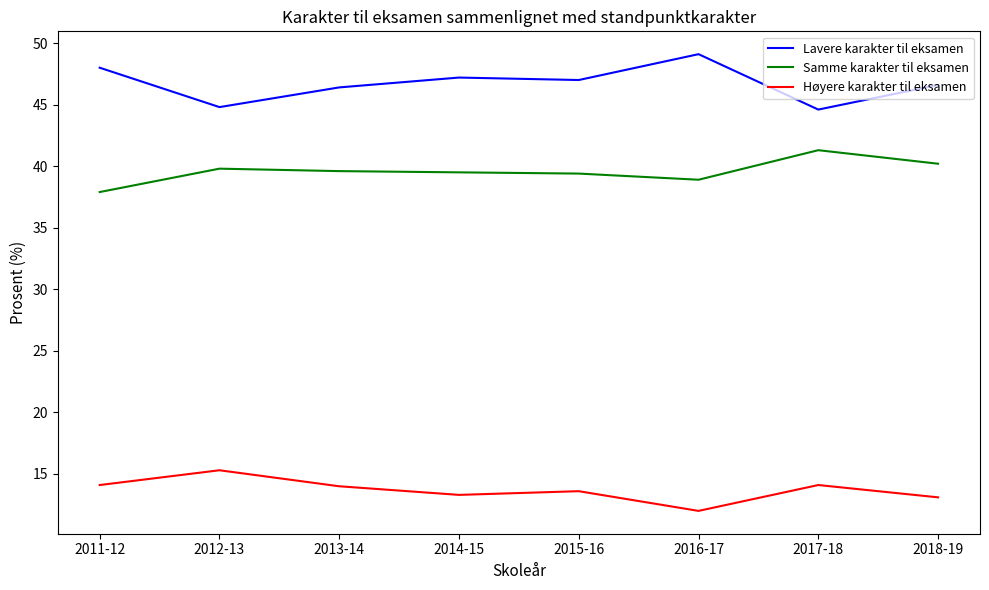

What is the total value across all series at 2012-13?

99.9